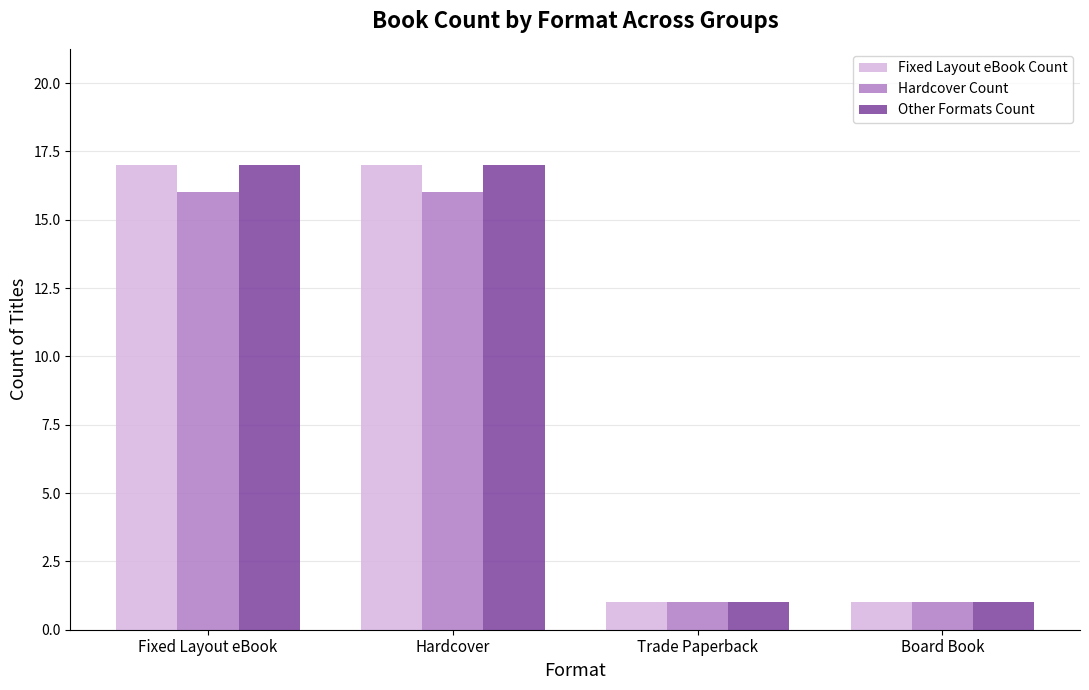

How many data points does each series have?

4